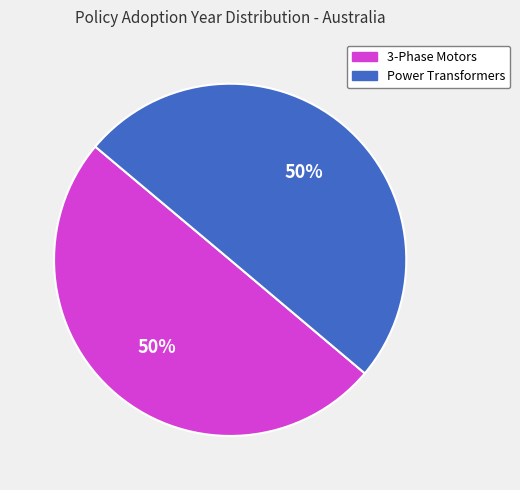

Rank the categories by value from lowest to highest.

Greenhouse and Energy Minimum Standards (3-Phase Motors), Greenhouse and Energy Minimum Standards (Power Transformers)